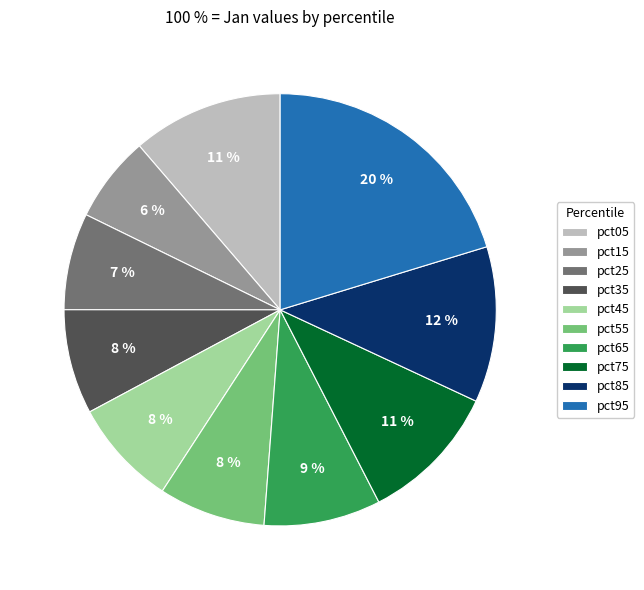

To the nearest percent, what percentage of the pie is pct85?

12%